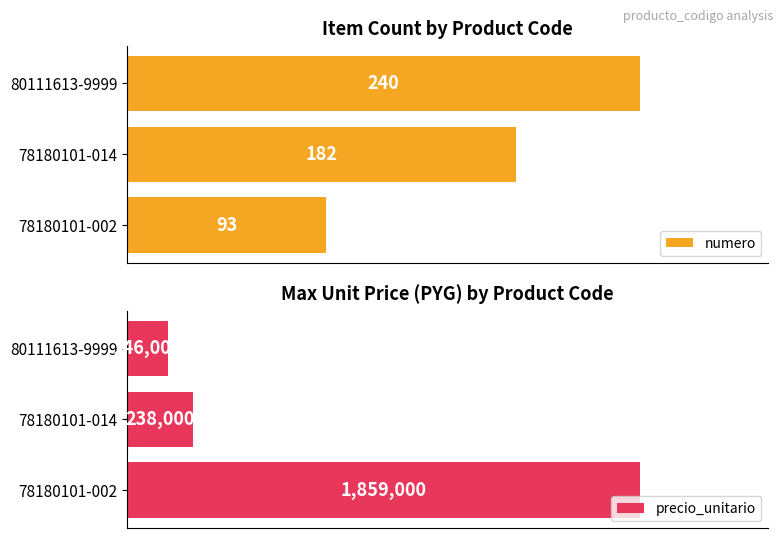

List the series in order of their overall mean, lowest first.

numero, precio_unitario